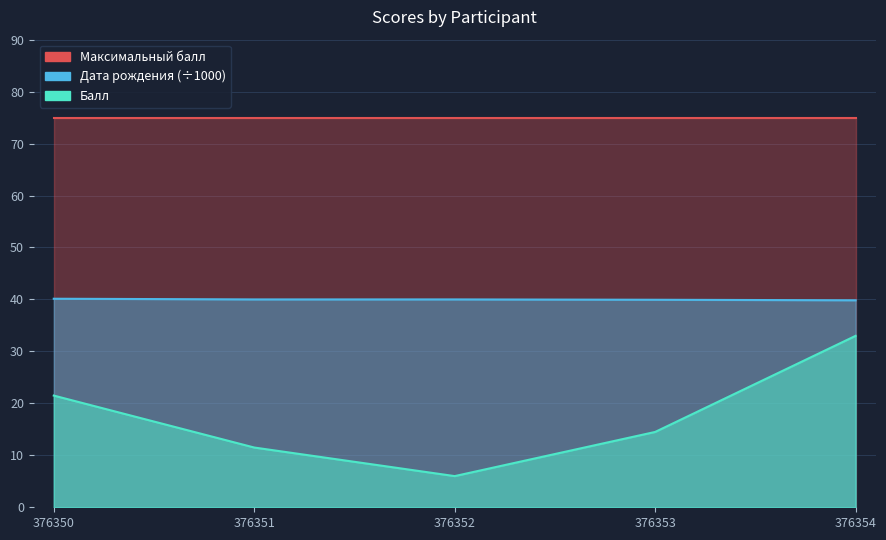

What is the lowest value of the Дата рождения series?

39.8